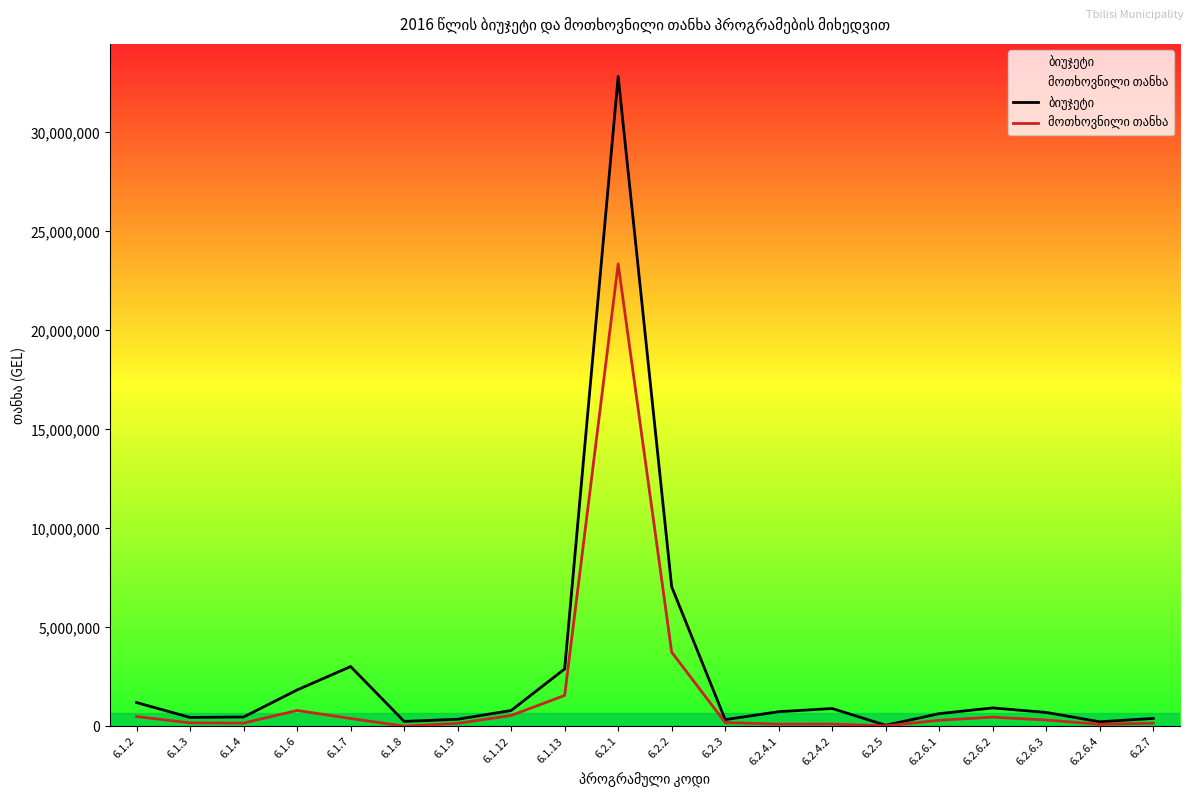

The value of ბიუჯეტი at 6.2.2 is 7050000. True or false?

True